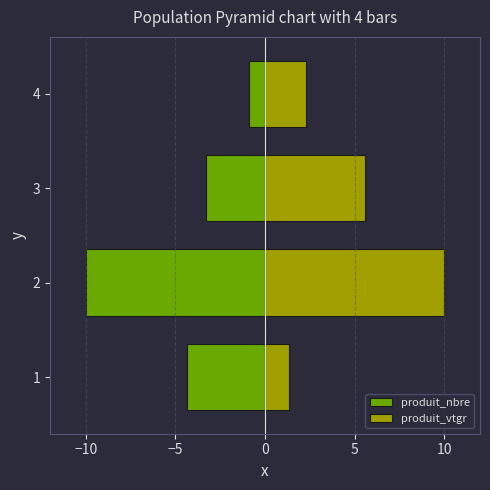

What position from the right is −5?

2